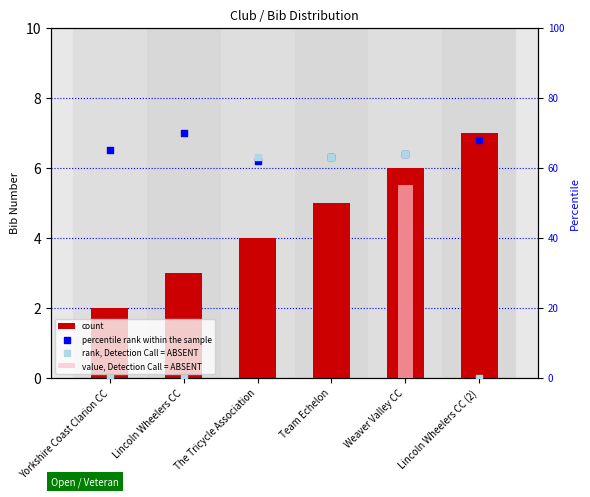

Which series reaches the maximum Y coordinate?

percentile rank within the sample